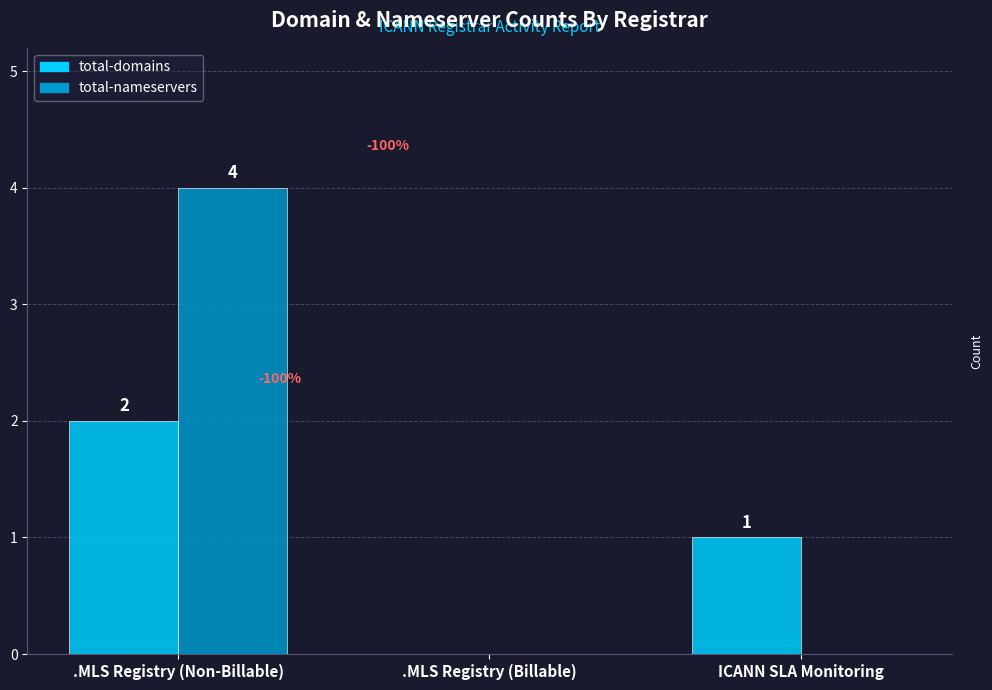

Reading right to left, what are all the values shown in this chart?

total-domains: ICANN SLA Monitoring=1	.MLS Registry (Billable)=0	.MLS Registry (Non-Billable)=2
total-nameservers: ICANN SLA Monitoring=0	.MLS Registry (Billable)=0	.MLS Registry (Non-Billable)=4